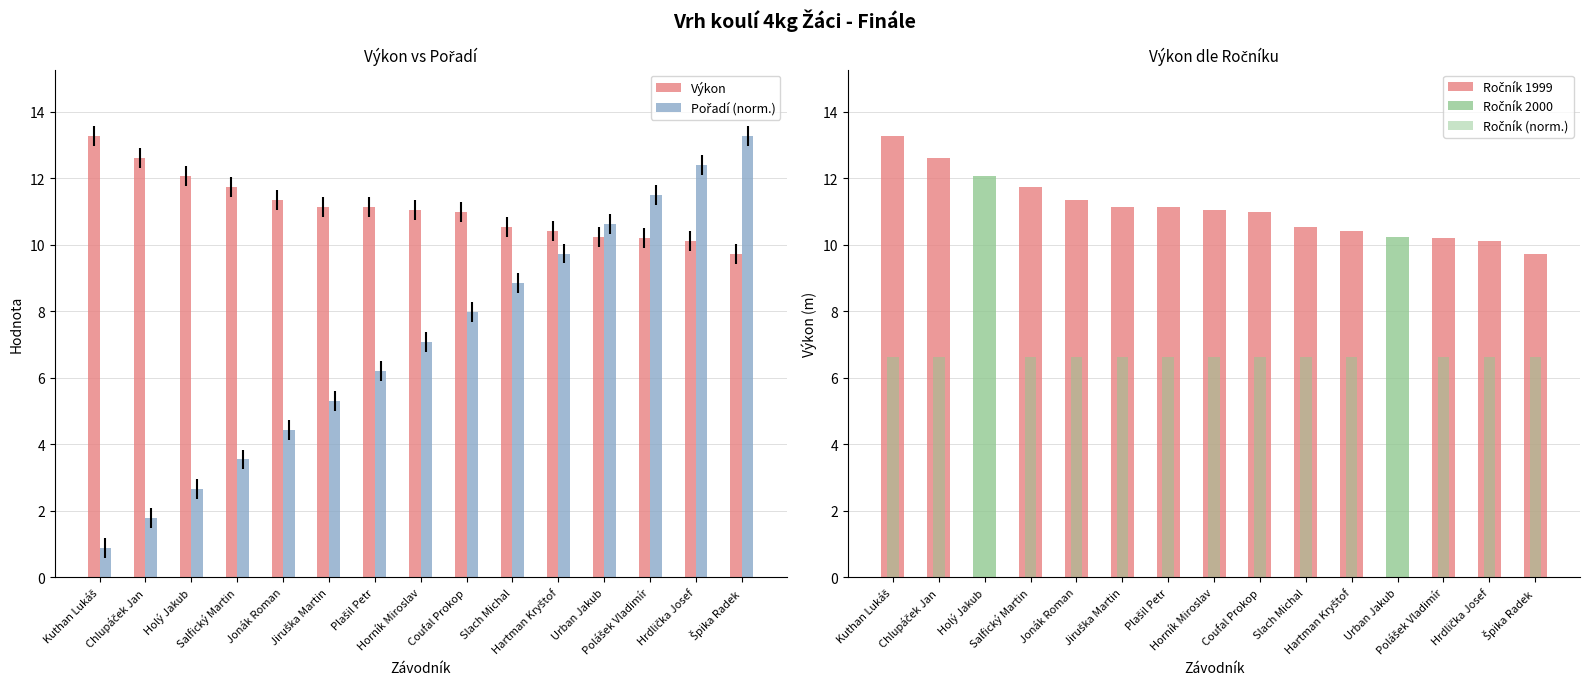

What is the difference between the highest and lowest values at Slach Michal?

3.9